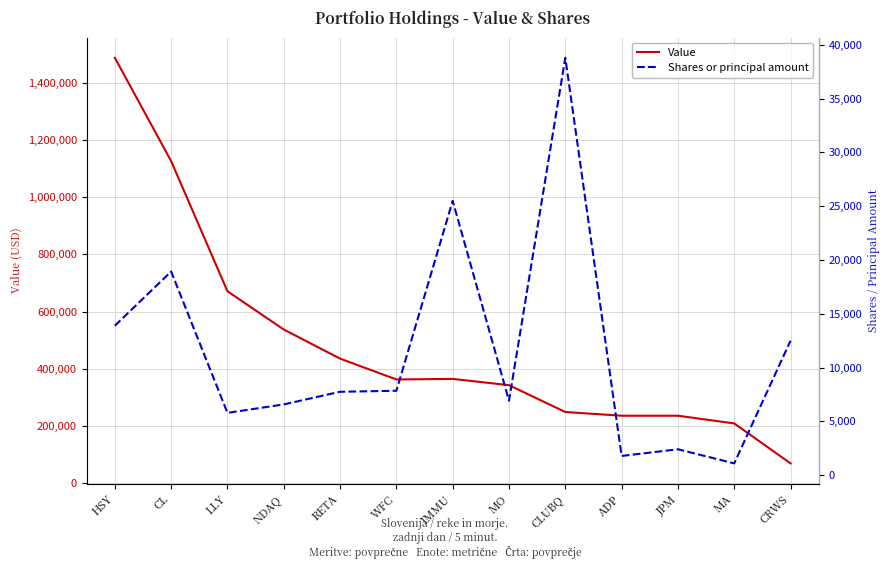

The value of Shares or principal amount at MO is 6920. True or false?

True